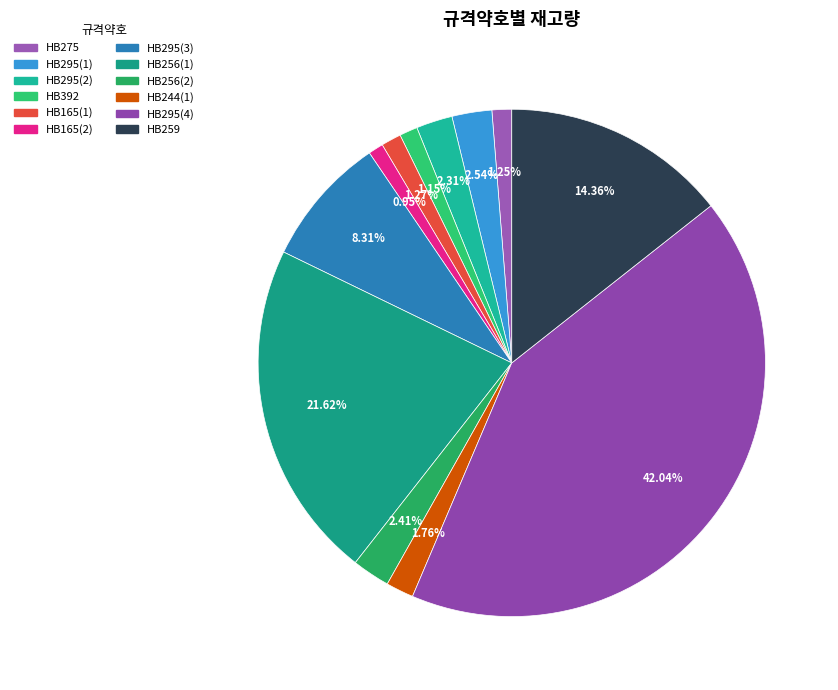

Rank the categories by value from highest to lowest.

HB295(4), HB256(1), HB259, HB295(3), HB295(1), HB256(2), HB295(2), HB244(1), HB165(1), HB275, HB392, HB165(2)